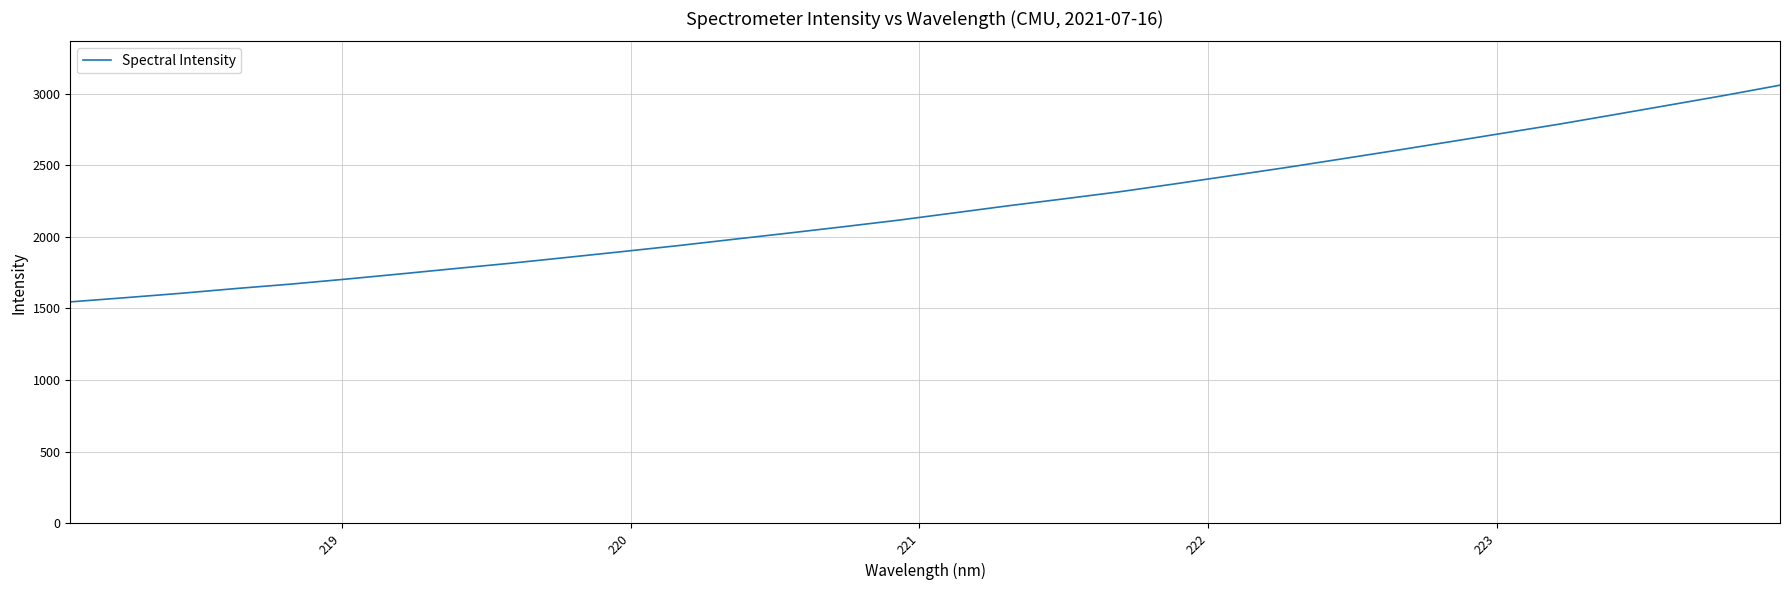

Does the chart have visible grid lines?

Yes